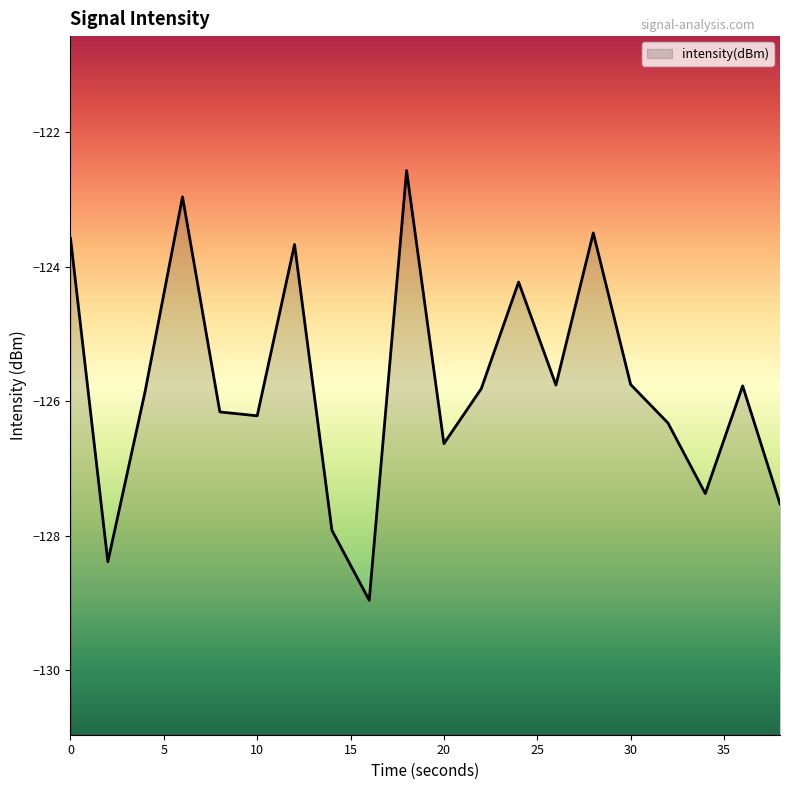

How many interior local peaks (higher than both neighbors) does the data have?

6